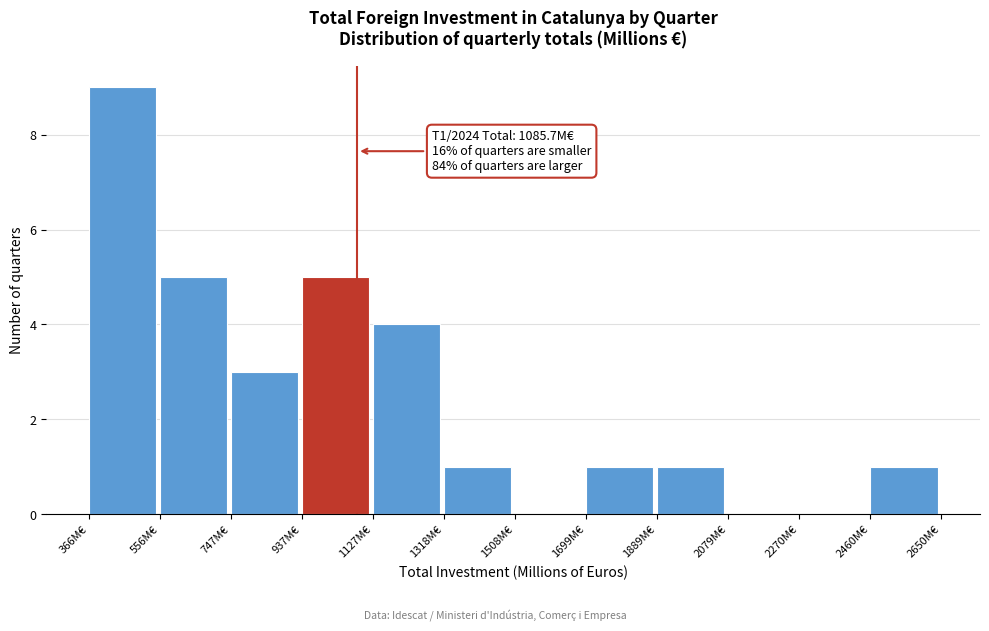

Which range on the x-axis has the tallest bar?

360 to 560